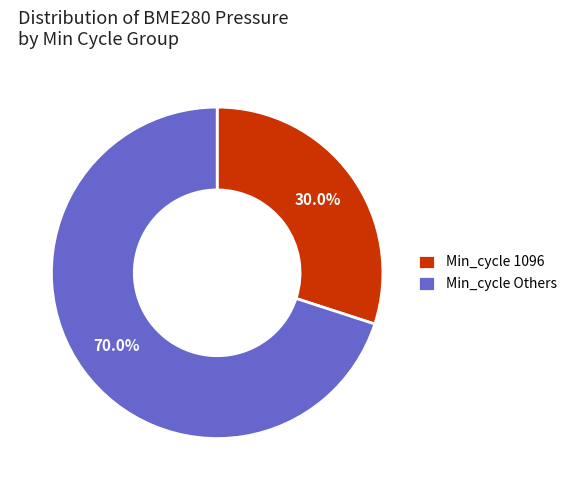

Which slice is the smallest?

Min_cycle 1096